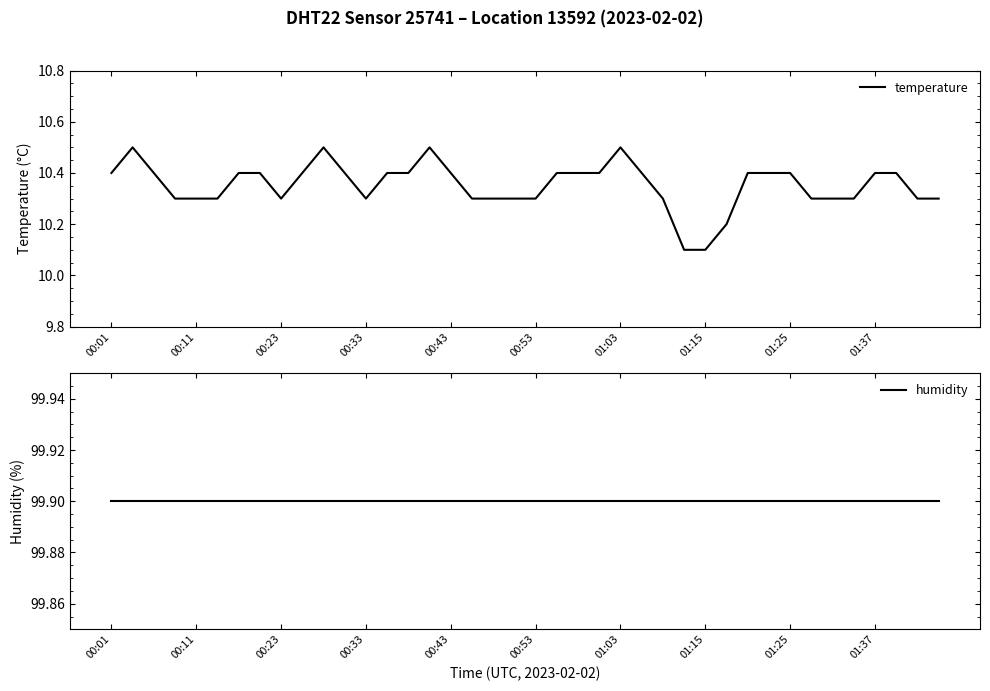

What is the maximum value for temperature?

10.5